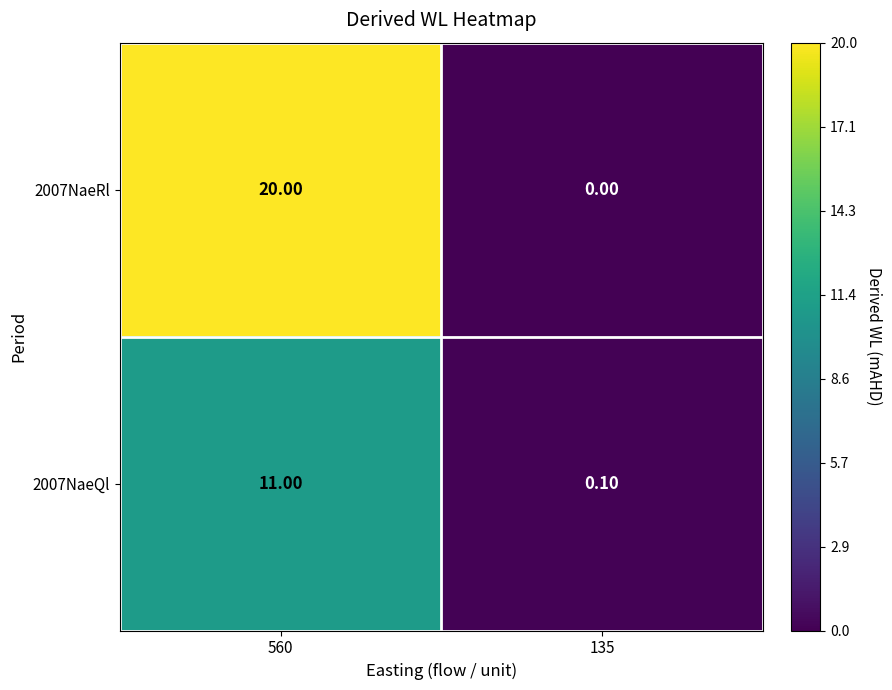

What is the average value of the 2007NaeRl series?

10.0